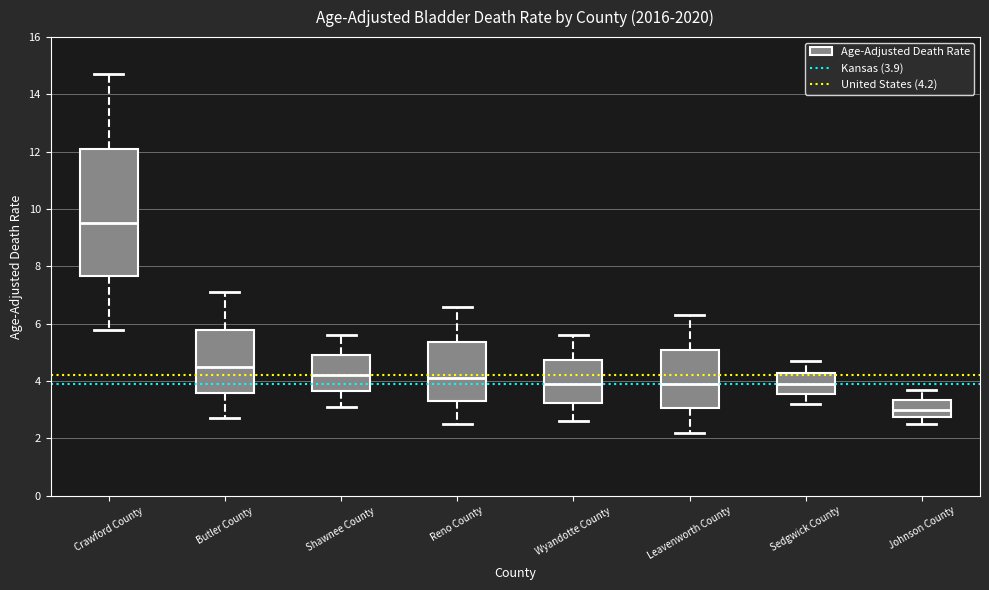

Where is the upper edge of the box for Reno County on the y-axis? The values are not printed on the chart, so give them approximately, as read against the axis.

5.4